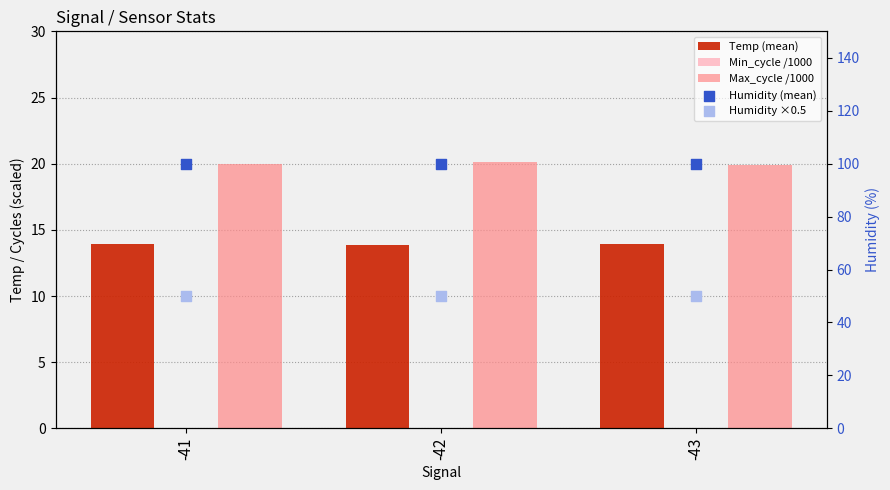

Which series contains the highest Y value?

Humidity (mean)